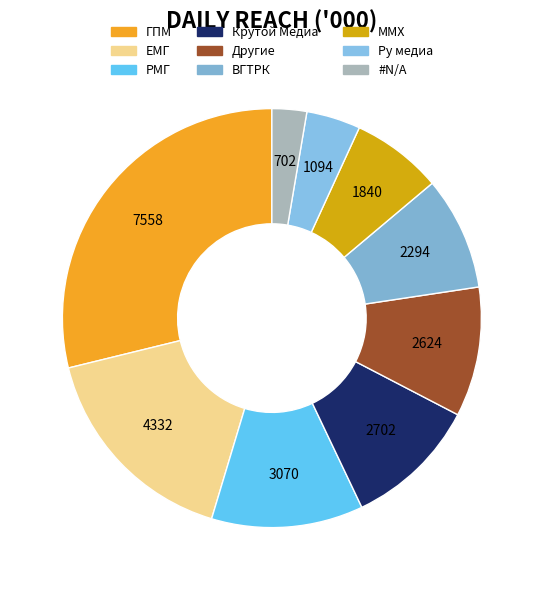

What portion of the pie excludes Другие?

90.0%